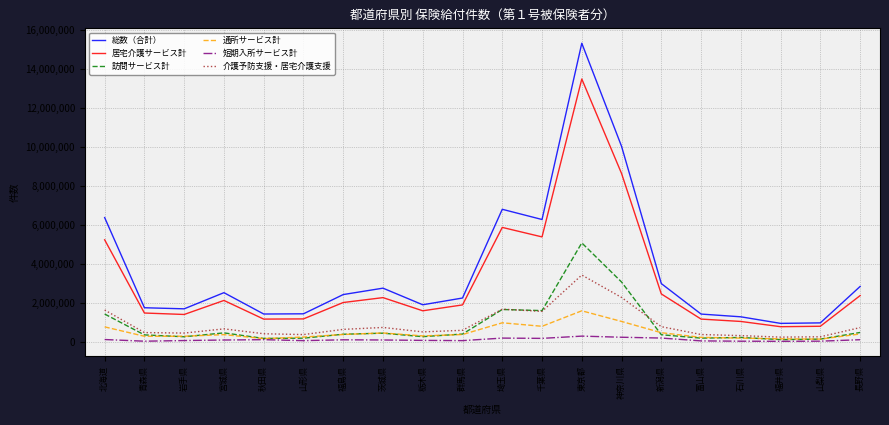

What is the difference between the maximum and second lowest values in the 居宅介護サービス計 series?

12660959